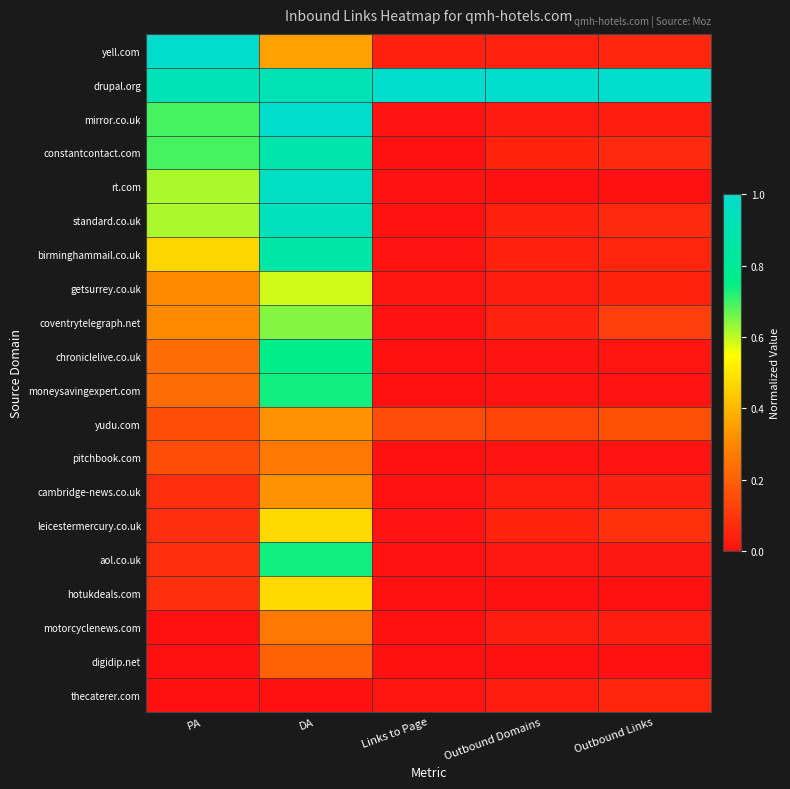

Reading right to left, what are all the values shown in this chart?

yell.com: Outbound Links=0.1	Outbound Domains=0.0	Links to Page=0.0	DA=0.4	PA=1.0
drupal.org: Outbound Links=1.0	Outbound Domains=1.0	Links to Page=1.0	DA=0.9	PA=0.9
mirror.co.uk: Outbound Links=0.0	Outbound Domains=0.0	Links to Page=0.0	DA=1.0	PA=0.7
constantcontact.com: Outbound Links=0.1	Outbound Domains=0.1	Links to Page=0.0	DA=0.9	PA=0.7
rt.com: Outbound Links=0.0	Outbound Domains=0.0	Links to Page=0.0	DA=1.0	PA=0.6
standard.co.uk: Outbound Links=0.1	Outbound Domains=0.0	Links to Page=0.0	DA=0.9	PA=0.6
birminghammail.co.uk: Outbound Links=0.1	Outbound Domains=0.0	Links to Page=0.0	DA=0.9	PA=0.5
getsurrey.co.uk: Outbound Links=0.0	Outbound Domains=0.0	Links to Page=0.0	DA=0.6	PA=0.3
coventrytelegraph.net: Outbound Links=0.1	Outbound Domains=0.0	Links to Page=0.0	DA=0.6	PA=0.3
chroniclelive.co.uk: Outbound Links=0.0	Outbound Domains=0.0	Links to Page=0.0	DA=0.8	PA=0.2
moneysavingexpert.com: Outbound Links=0.0	Outbound Domains=0.0	Links to Page=0.0	DA=0.7	PA=0.2
yudu.com: Outbound Links=0.2	Outbound Domains=0.1	Links to Page=0.1	DA=0.3	PA=0.2
pitchbook.com: Outbound Links=0.0	Outbound Domains=0.0	Links to Page=0.0	DA=0.3	PA=0.2
cambridge-news.co.uk: Outbound Links=0.0	Outbound Domains=0.0	Links to Page=0.0	DA=0.3	PA=0.1
leicestermercury.co.uk: Outbound Links=0.1	Outbound Domains=0.0	Links to Page=0.0	DA=0.5	PA=0.1
aol.co.uk: Outbound Links=0.0	Outbound Domains=0.0	Links to Page=0.0	DA=0.7	PA=0.1
hotukdeals.com: Outbound Links=0.0	Outbound Domains=0.0	Links to Page=0.0	DA=0.5	PA=0.1
motorcyclenews.com: Outbound Links=0.0	Outbound Domains=0.0	Links to Page=0.0	DA=0.3	PA=0.0
digidip.net: Outbound Links=0.0	Outbound Domains=0.0	Links to Page=0.0	DA=0.2	PA=0.0
thecaterer.com: Outbound Links=0.1	Outbound Domains=0.0	Links to Page=0.0	DA=0.0	PA=0.0